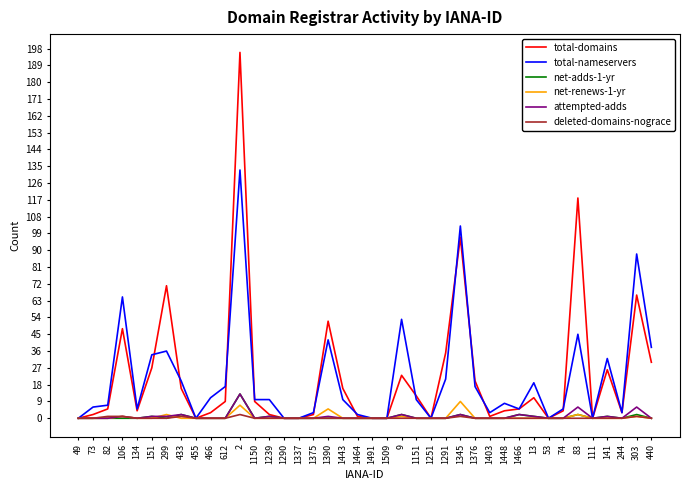

Is the value of total-nameservers at 1345 greater than the value of net-adds-1-yr at 1239?

Yes